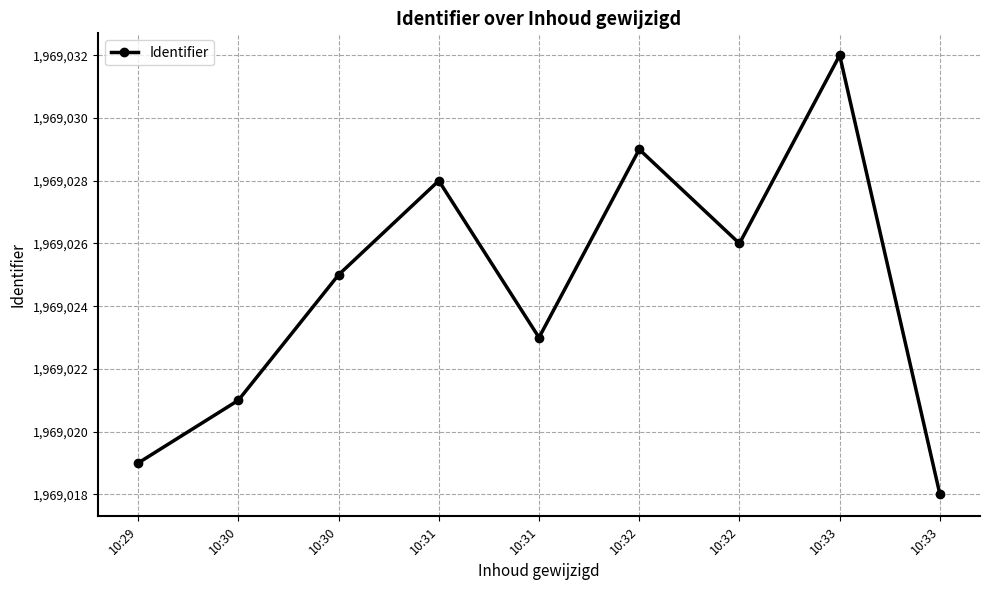

True or false: there are more than 2 points higher than both neighbors.

True